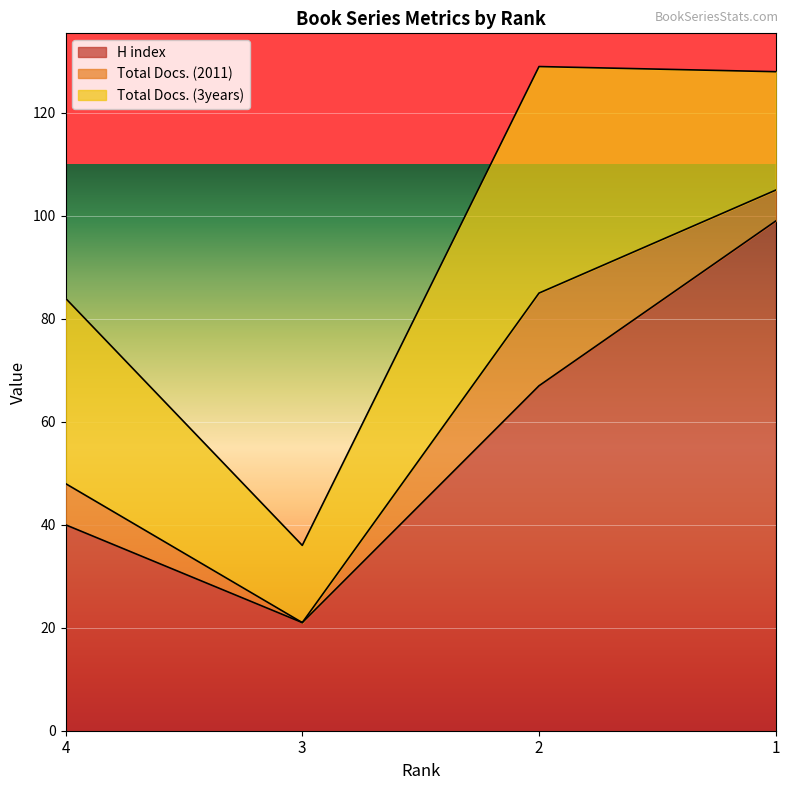

Rank the series by their average value, from highest to lowest.

H index, Total Docs. (3years), Total Docs. (2011)